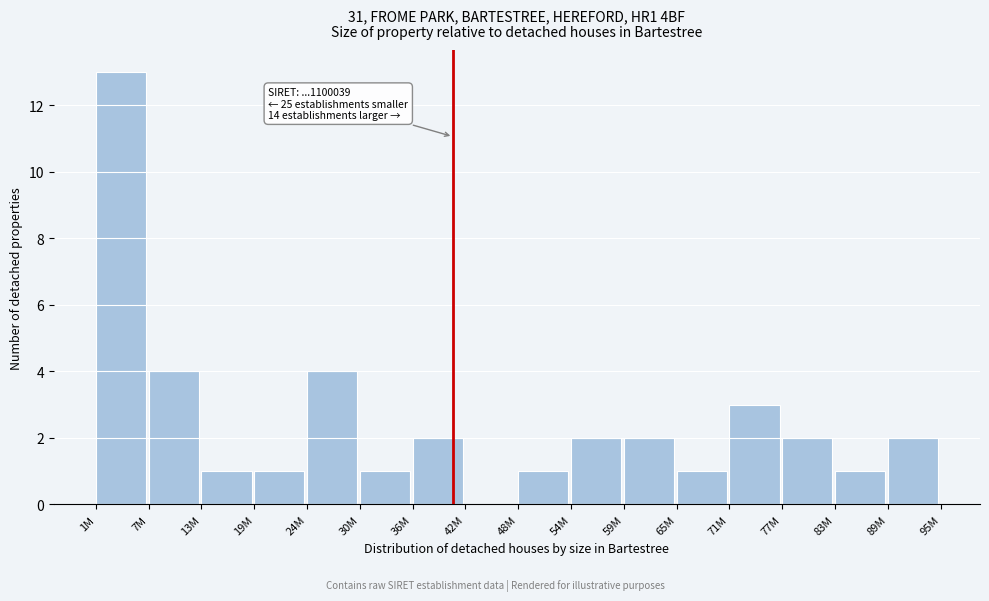

Reading left to right, list all the values displayed in this chart.

1M=13	7M=4	13M=1	19M=1	24M=4	30M=1	36M=2	42M=0	48M=1	54M=2	59M=2	65M=1	71M=3	77M=2	83M=1	89M=2